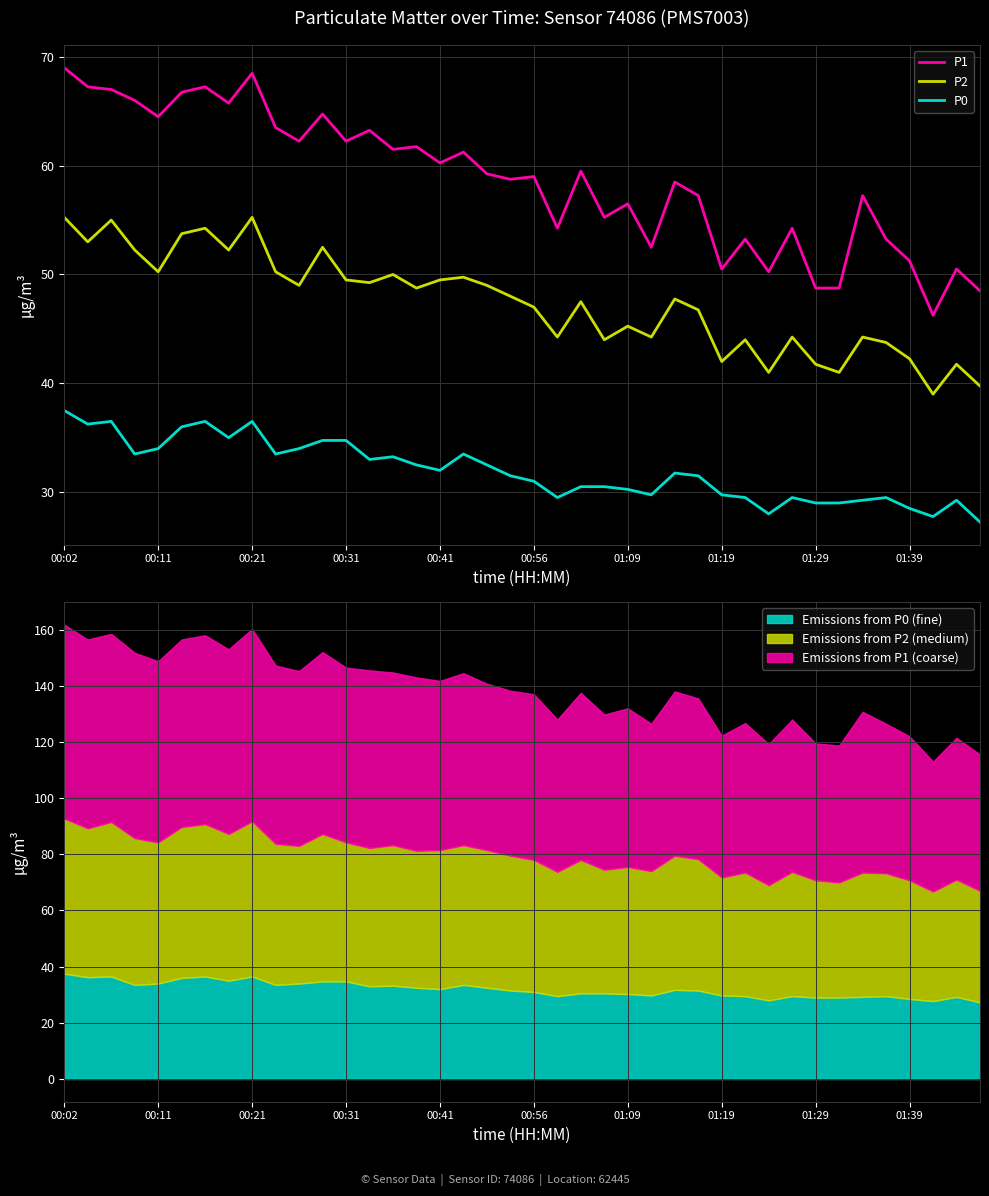

At which category is the sum across all series the highest?

00:02